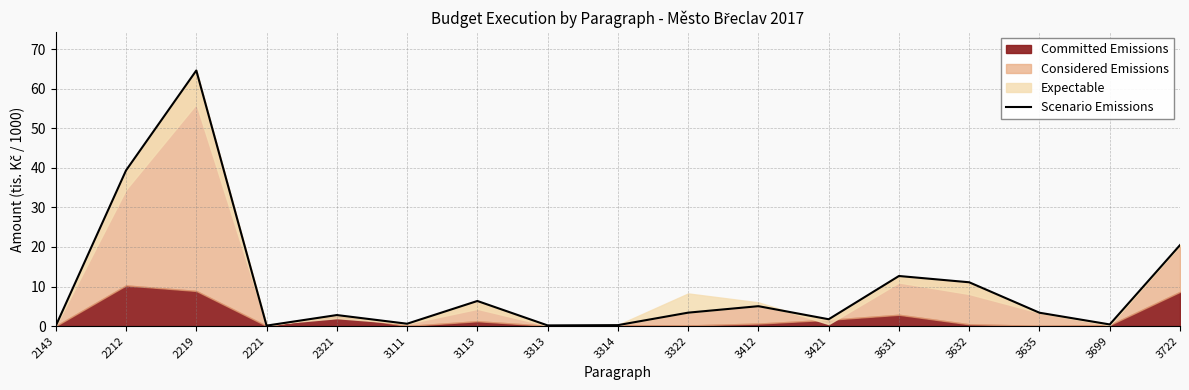

How many values are below 3?

8